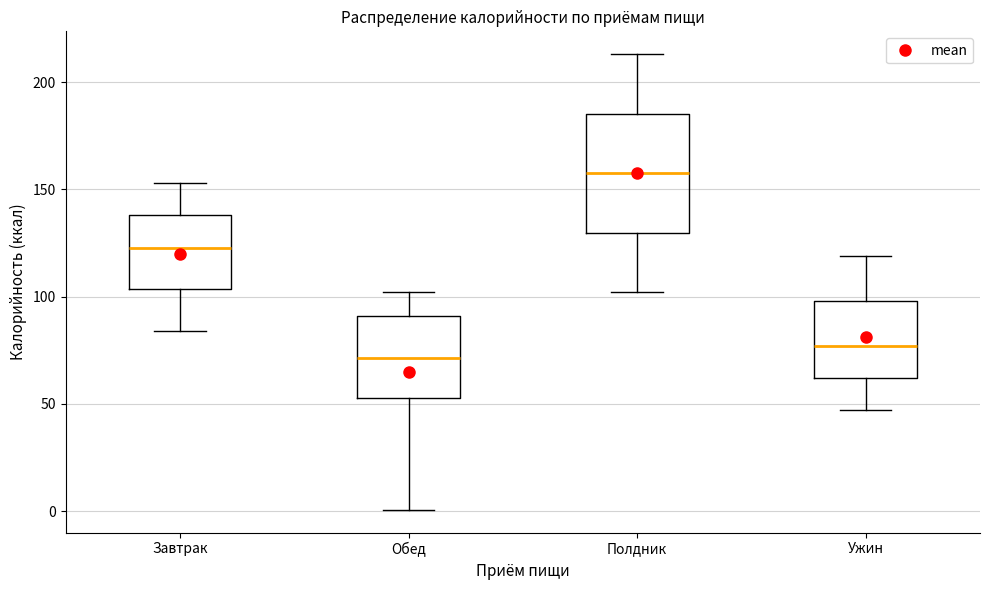

Reading left to right, read every box against the y-axis: the position of its median line, the range the box covers, and the ends of its whiskers. The values are not printed on the chart, so give them approximately, as read against the axis.

Завтрак: median 125, box 105 to 140, whiskers 85 to 155
Обед: median 70, box 55 to 90, whiskers 0 to 100
Полдник: median 160, box 130 to 185, whiskers 100 to 215
Ужин: median 75, box 60 to 100, whiskers 45 to 120